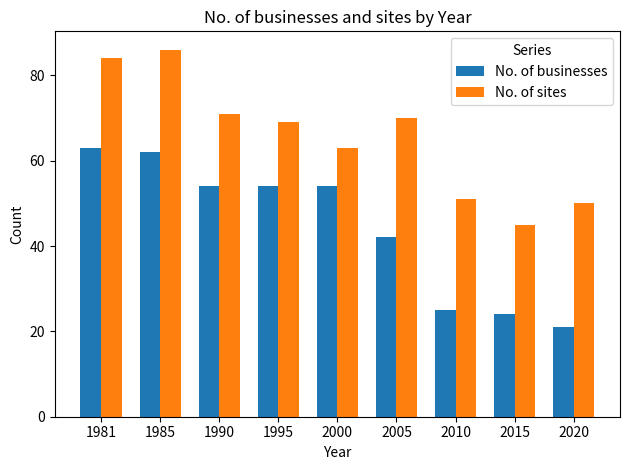

What is the spread (max minus min) of values at 1981?

21